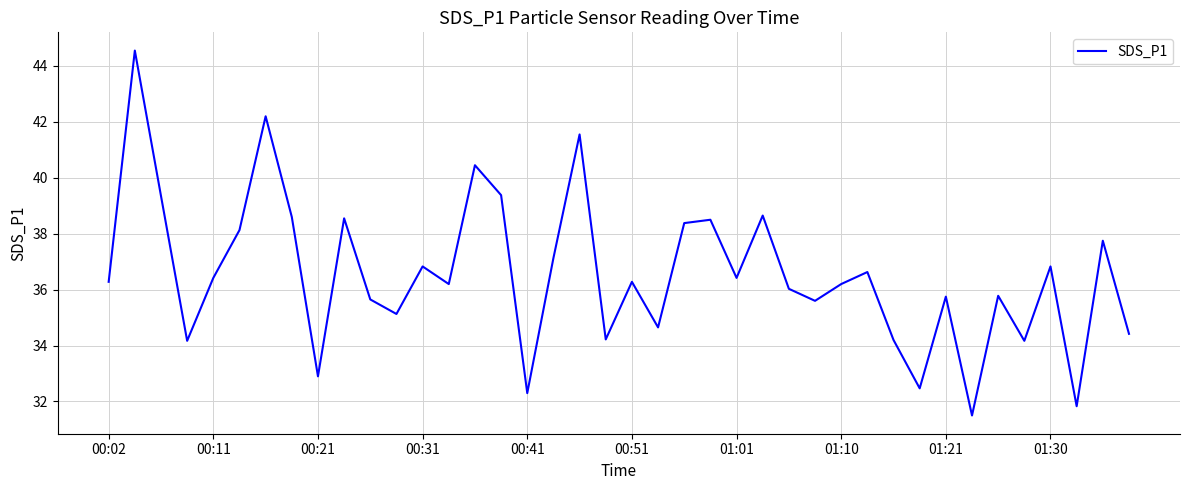

The chart shows a value of 32.9 at 00:21. True or false?

True